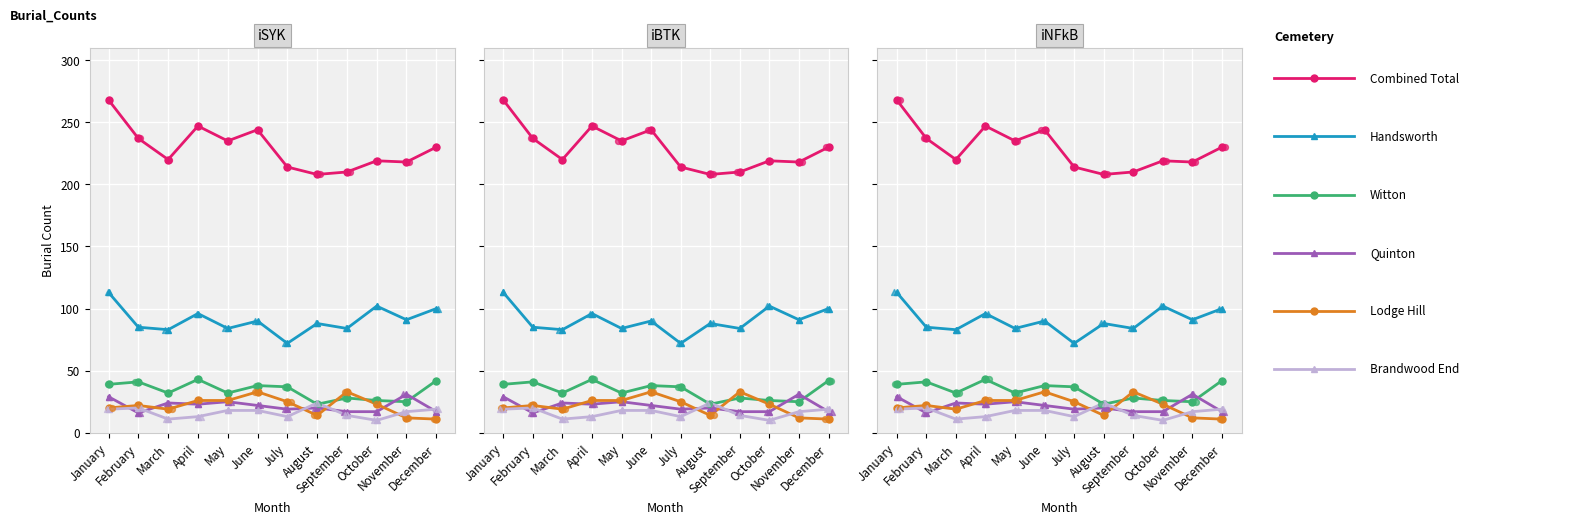

At how many categories does at least one series exceed 66?

12